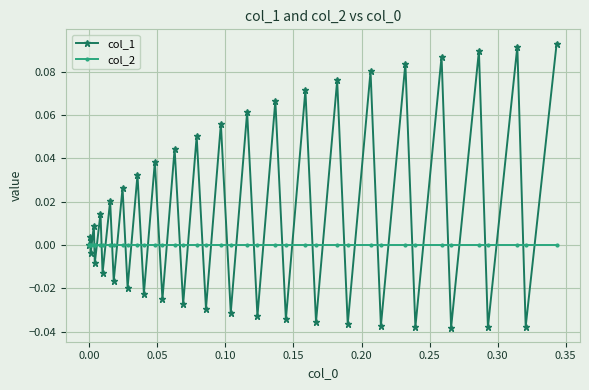

List the series in order of their peak value, highest first.

col_1, col_2